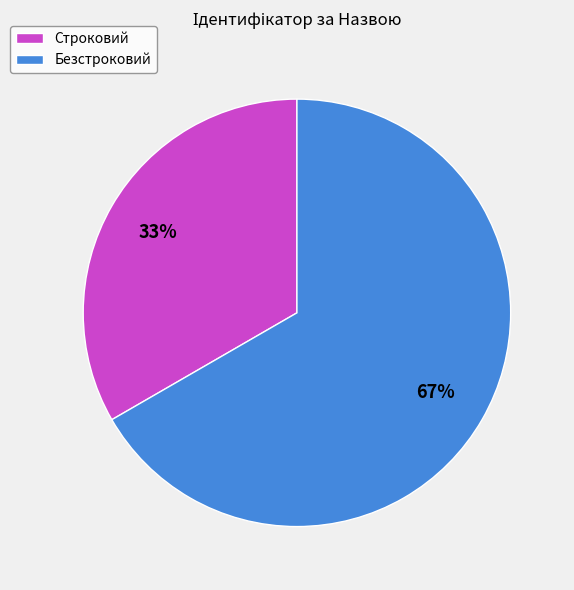

Is the sum of Безстроковий and Строковий greater than half?

Yes